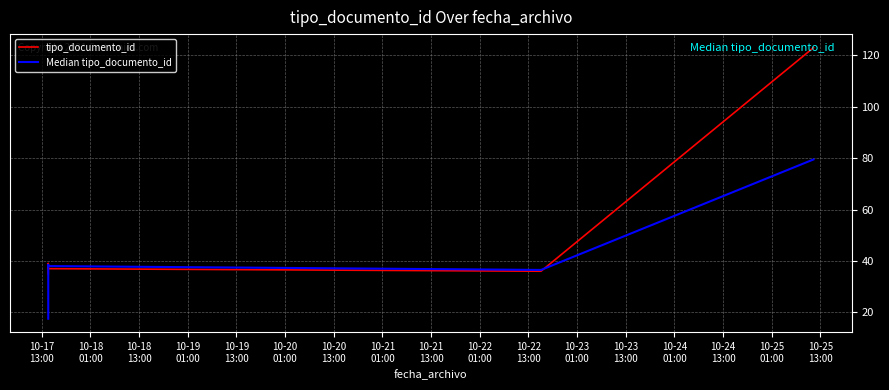

Rank the series by their maximum value, from lowest to highest.

Median tipo_documento_id, tipo_documento_id